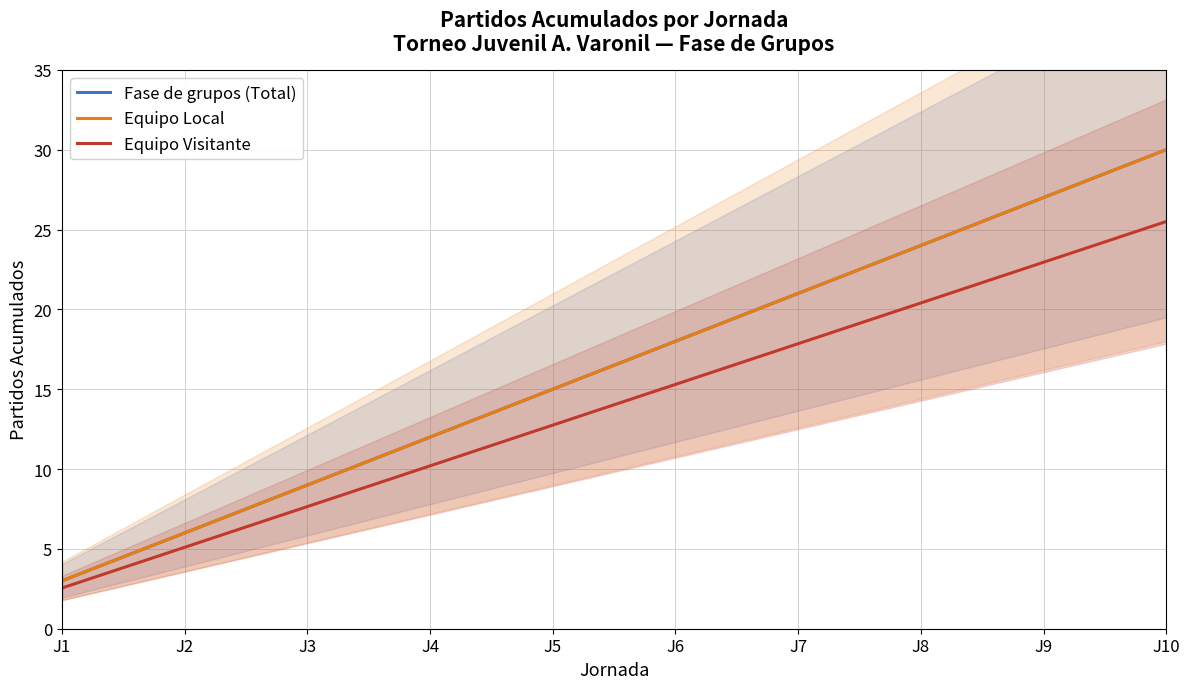

Rank the series by their maximum value, from lowest to highest.

Equipo Visitante, Fase de grupos (Total), Equipo Local